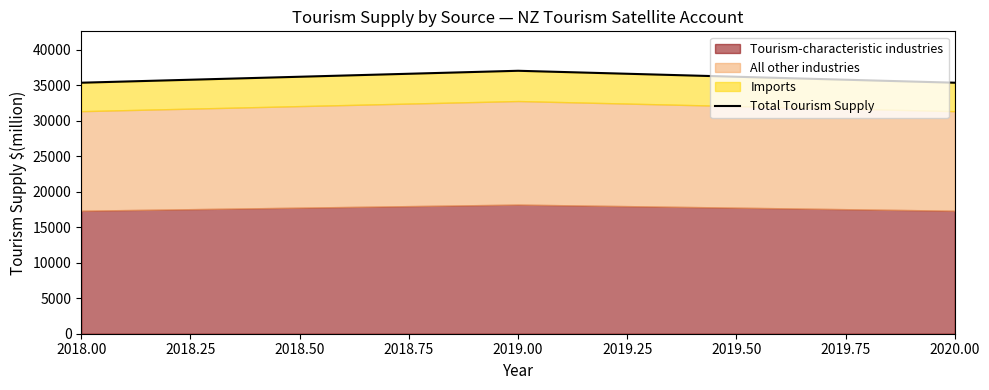

Is it true that Total Tourism Supply equals 35381 at 2018.00?

True